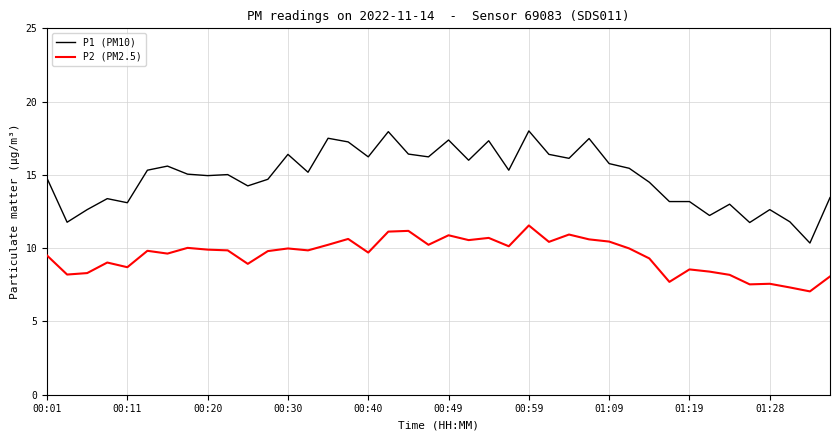

True or false: P2 (PM2.5) and P1 (PM10) cross at least once.

False